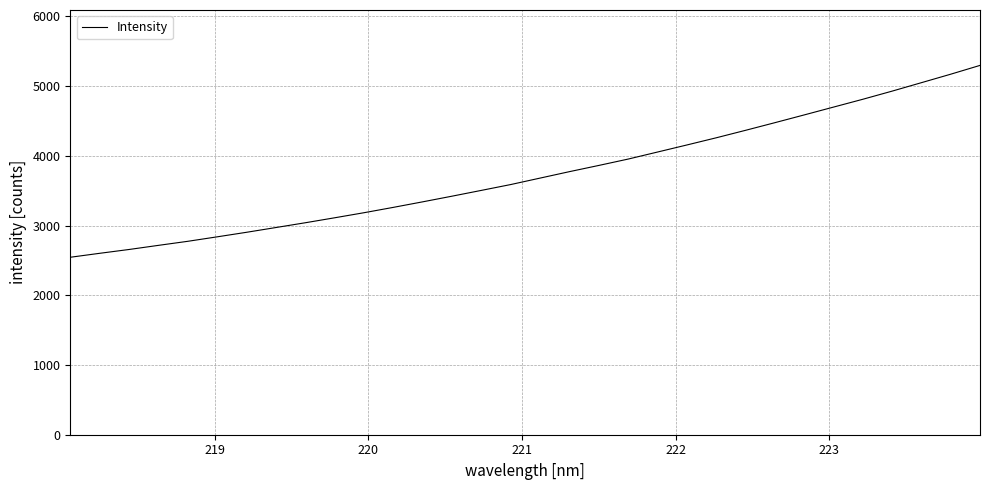

What is the maximum value shown in the chart?

5298.2